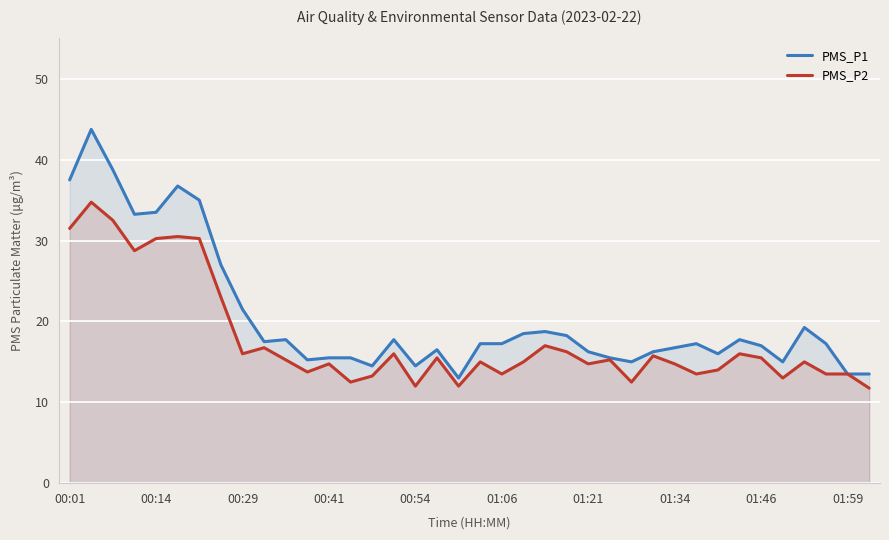

At which label does PMS_P1 first exceed 17?

00:01